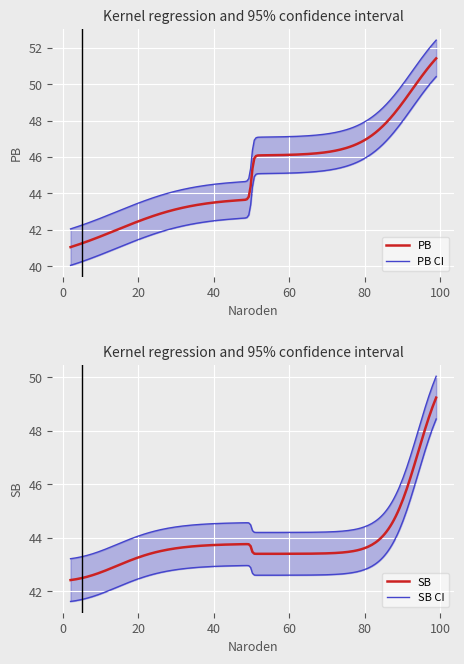

What is the maximum value for PB?

51.4